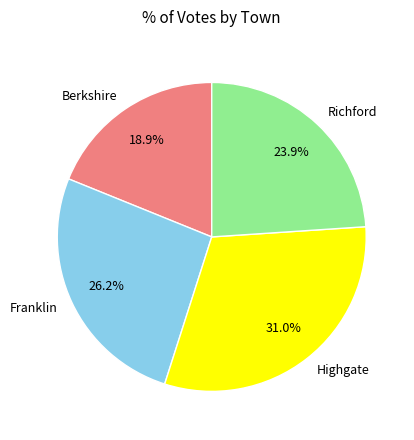

Rank the categories by value from highest to lowest.

Highgate, Franklin, Richford, Berkshire